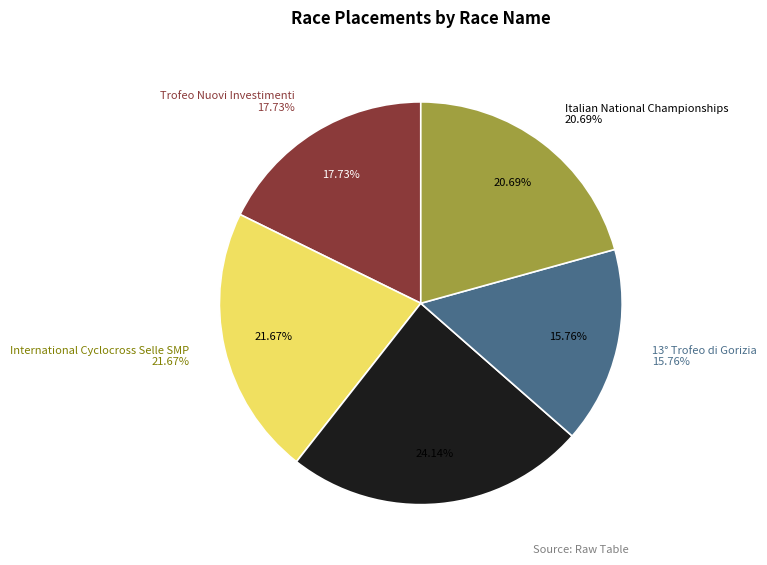

Is it true that Trofeo Nuovi Investimenti is 5% of the pie?

False